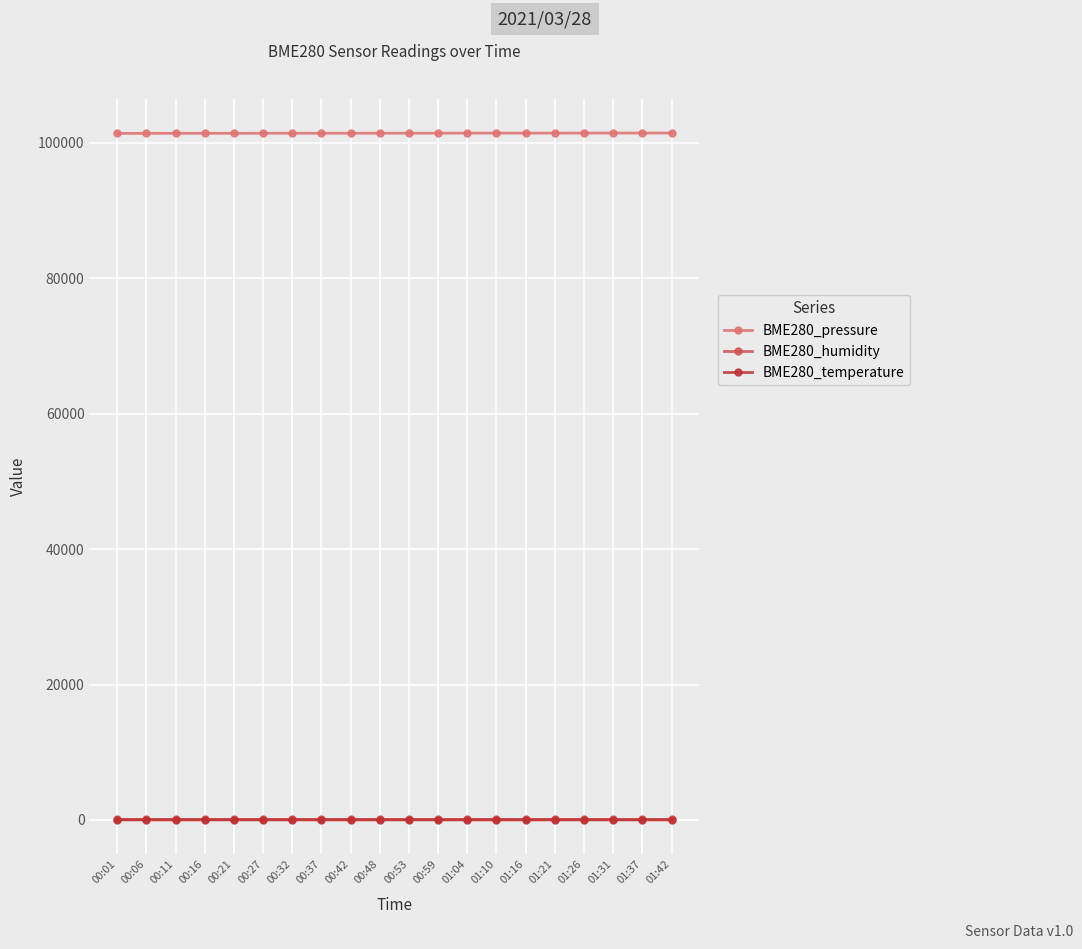

True or false: BME280_pressure and BME280_humidity cross at least once.

False